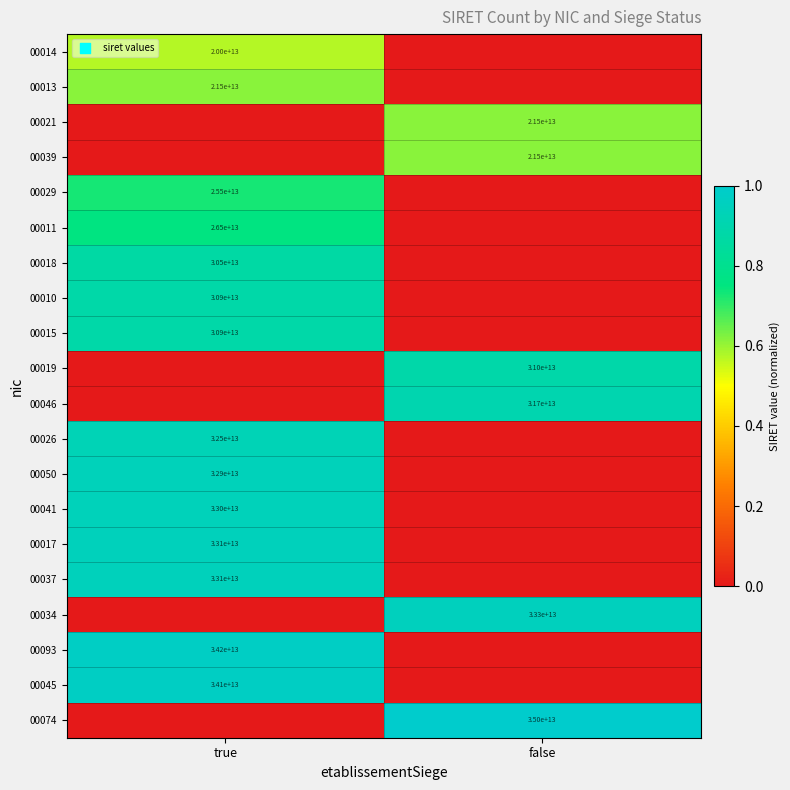

The 00010 series shows 48789871231690 at true. True or false?

False